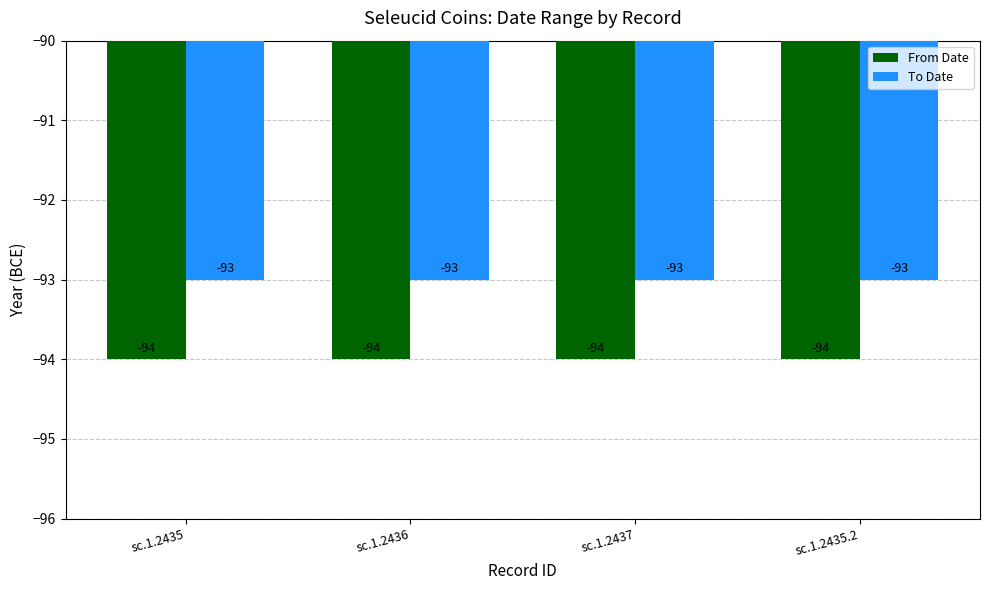

How many groups of bars are there?

4